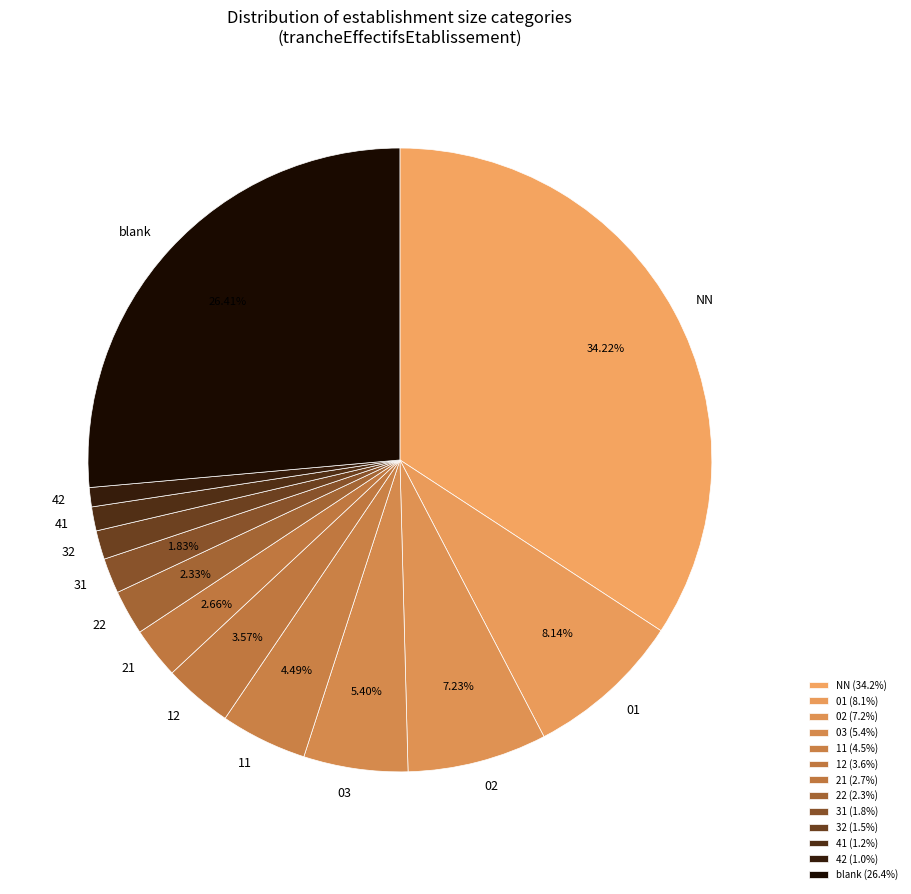

Combined, do 12 and 03 account for over 50%?

No